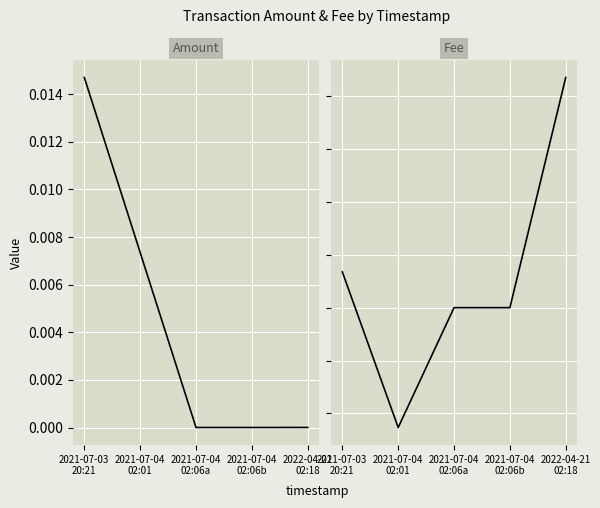

True or false: Fee and Amount intersect in this chart.

False